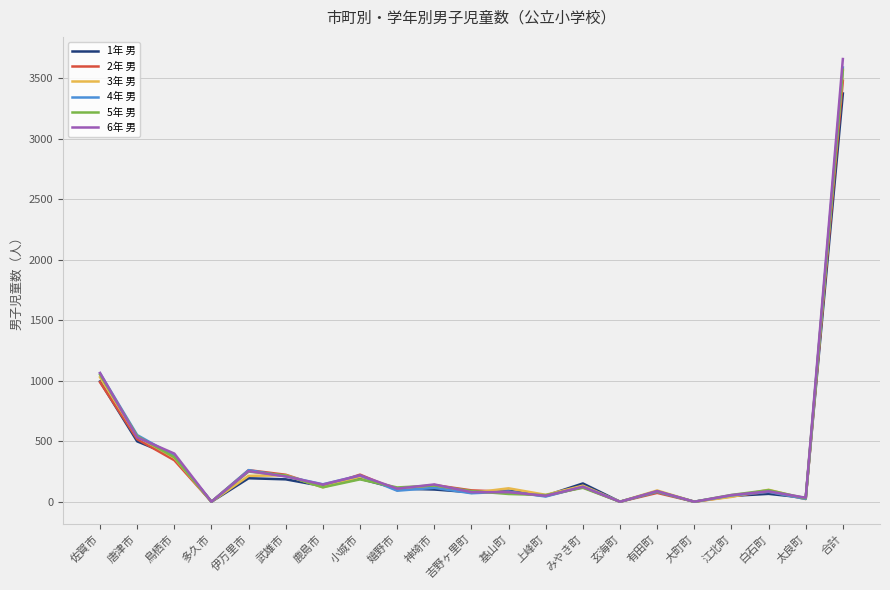

Which series changed the most between 小城市 and 玄海町?

2年 男